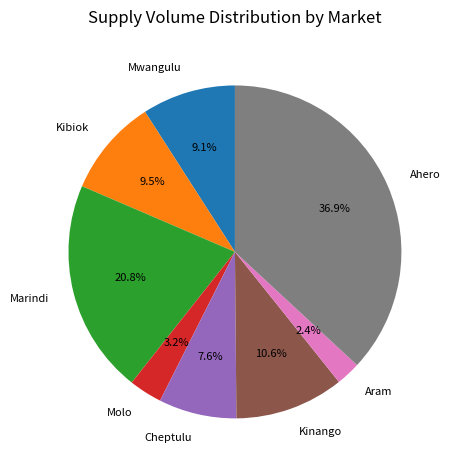

Is it true that Cheptulu is 8% of the pie?

True